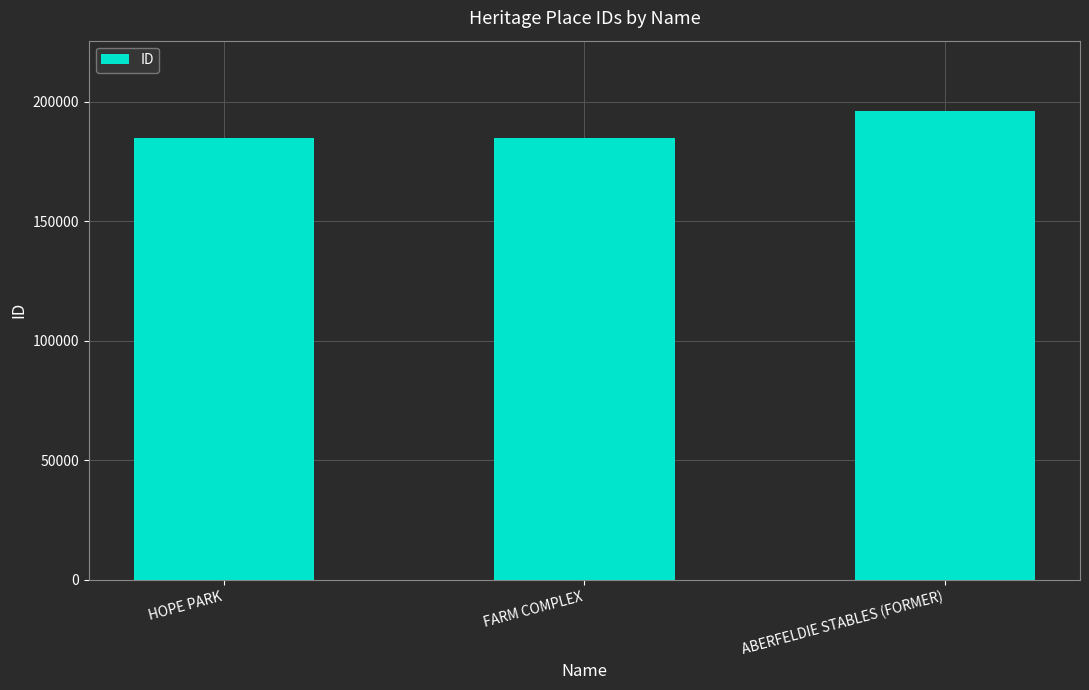

What is the difference between the second highest and minimum values?

52